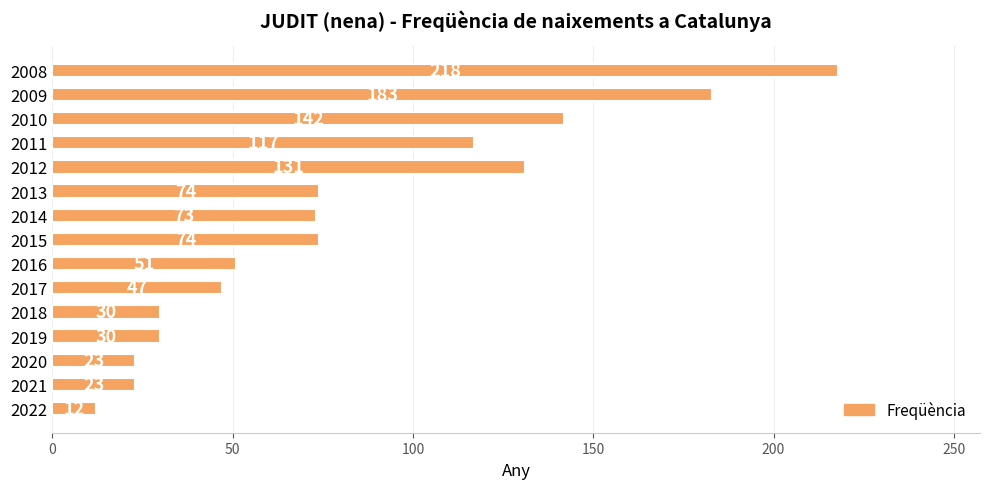

What is the ratio of the value at 2009 to the value at 2021?

8.0